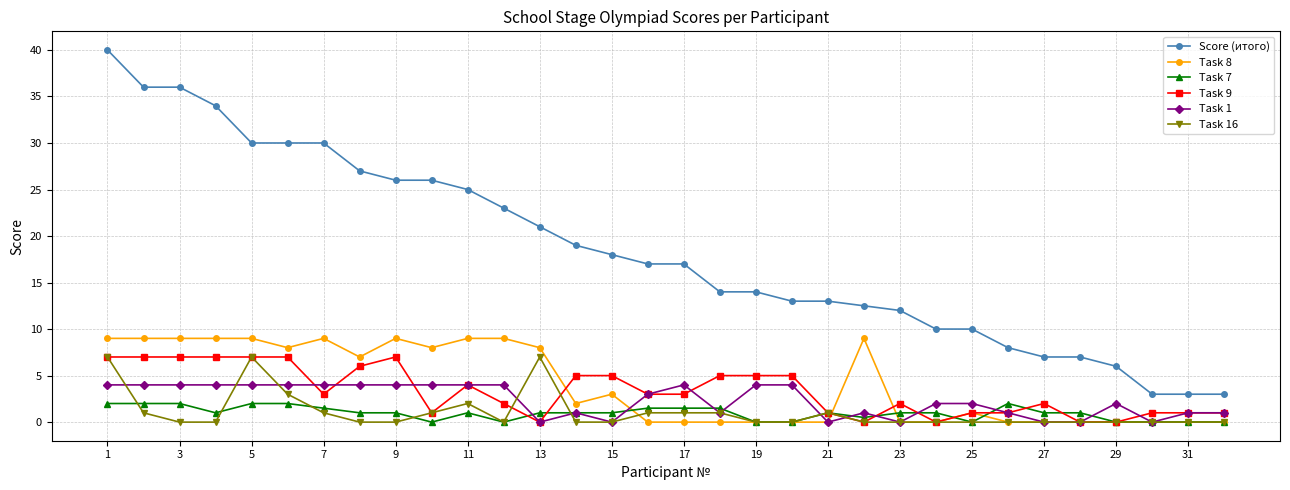

True or false: Score (итого) and Task 8 intersect in this chart.

False